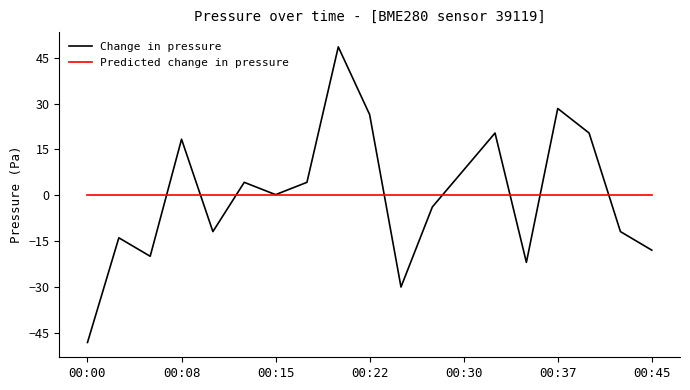

List the series in order of their peak value, highest first.

Change in pressure, Predicted change in pressure